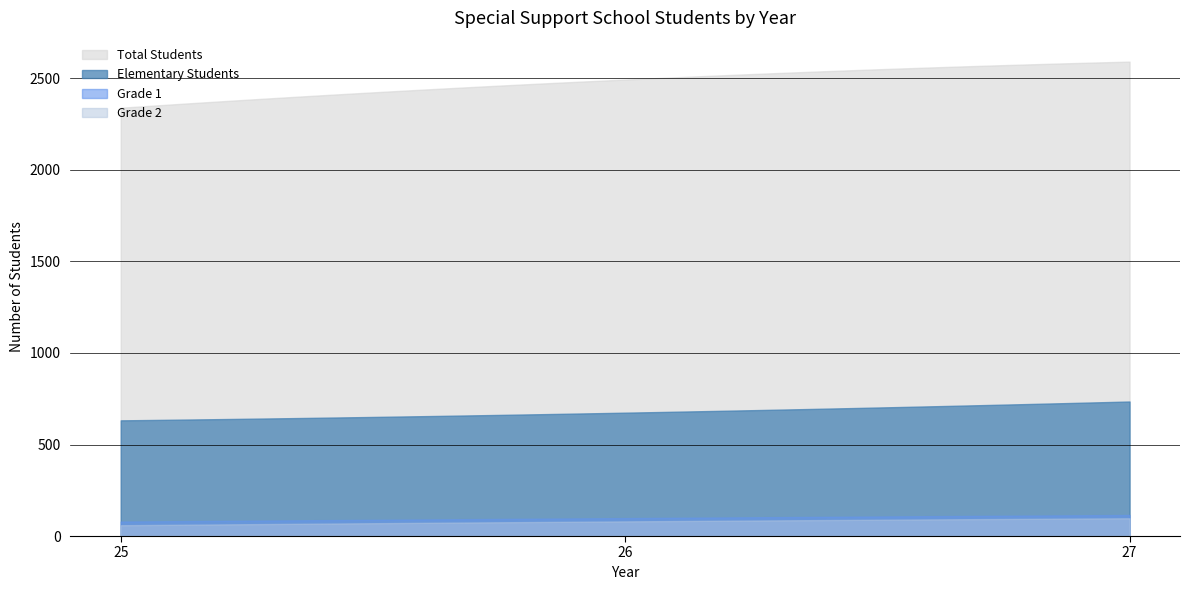

List the labels in order of Total Students value, smallest first.

25, 26, 27